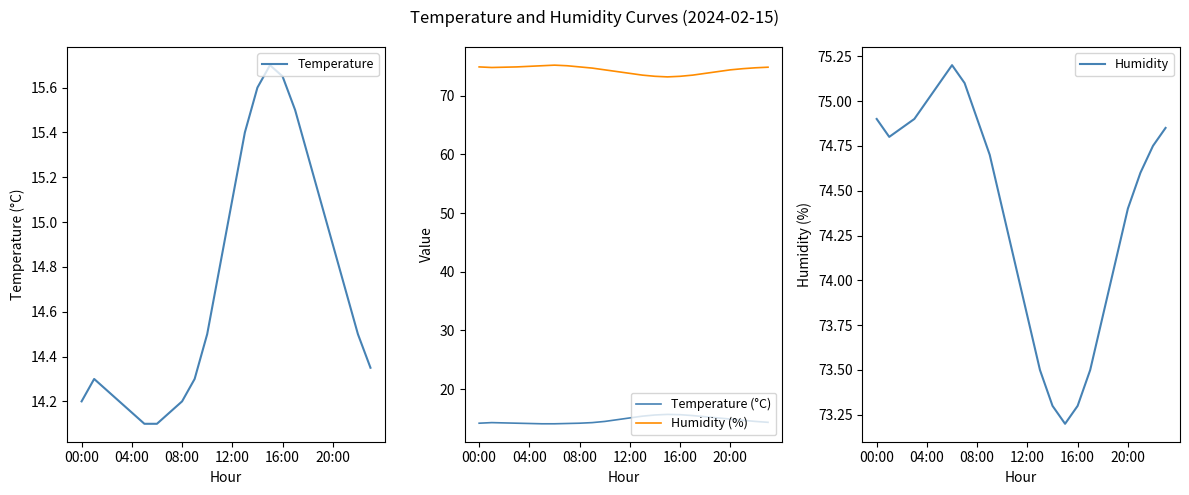

What are all the series names shown in the legend?

Temperature, Temperature (°C), Humidity (%), Humidity